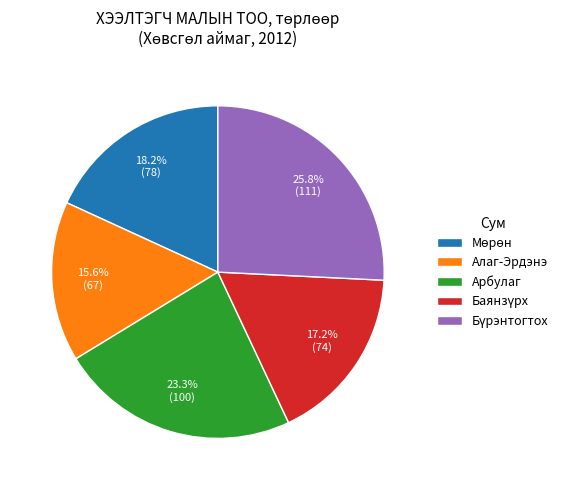

Which slice is the smallest?

Алаг-Эрдэнэ